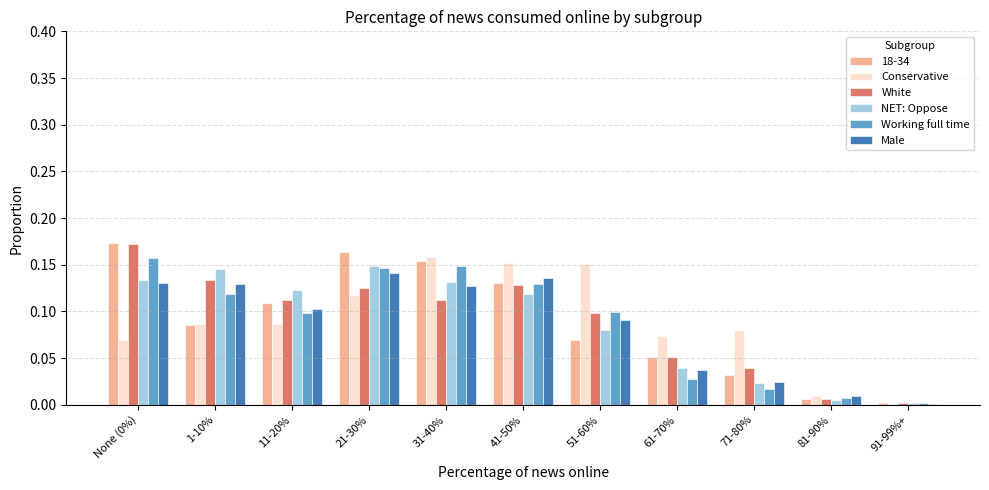

Count the number of data series in this chart.

6